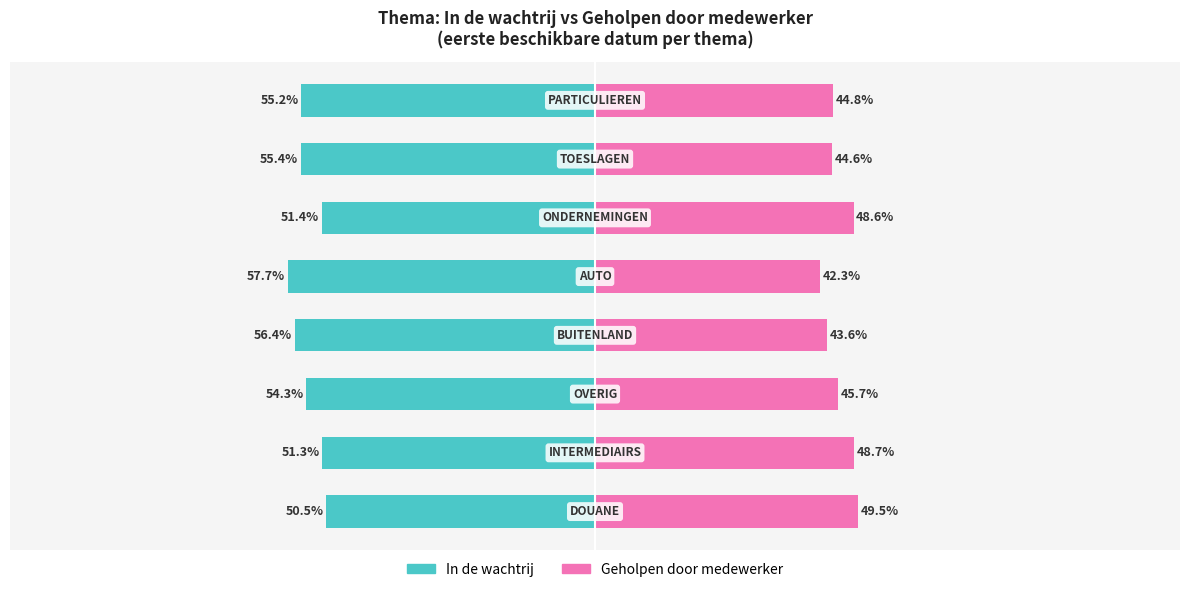

What is the approximate value of In de wachtrij at −75?

-54.3